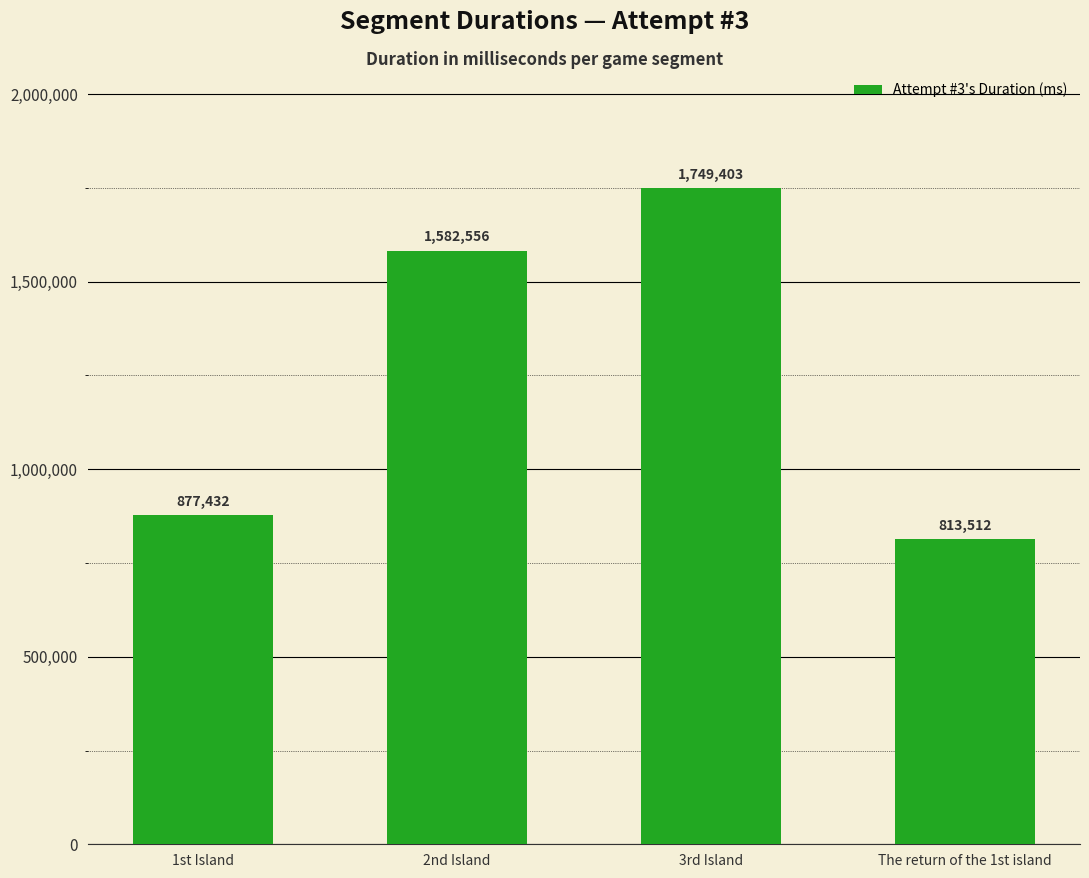

List the labels in order of value, largest first.

3rd Island, 2nd Island, 1st Island, The return of the 1st island